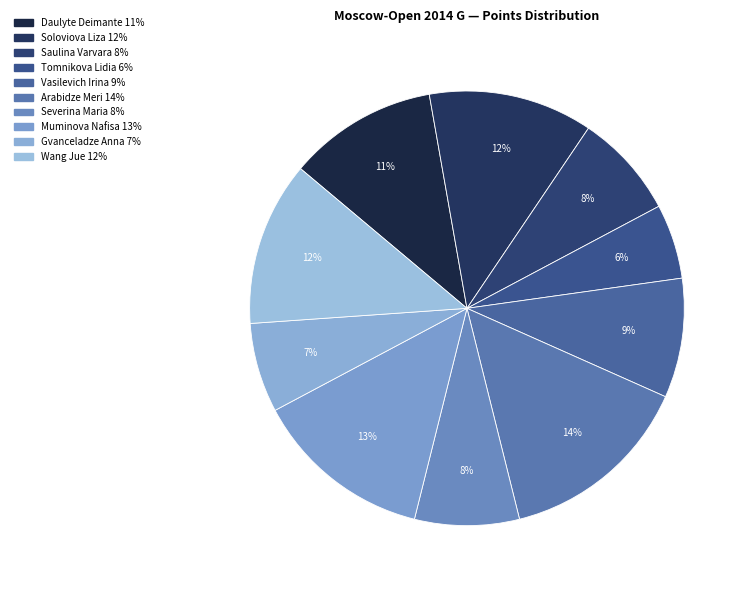

Which has a higher value, Arabidze Meri or Soloviova Liza?

Arabidze Meri